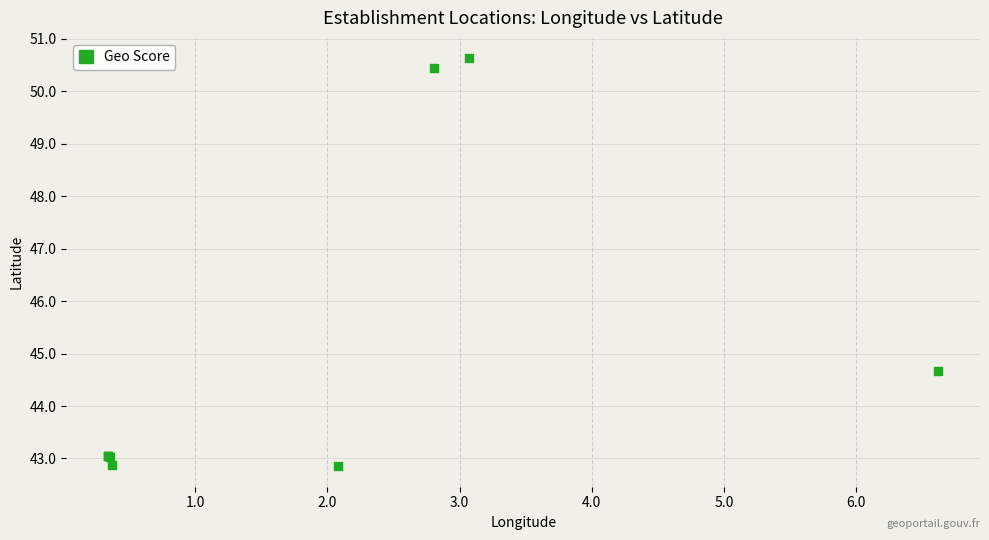

What Y value in the scatter plot is closest to 46?

44.7